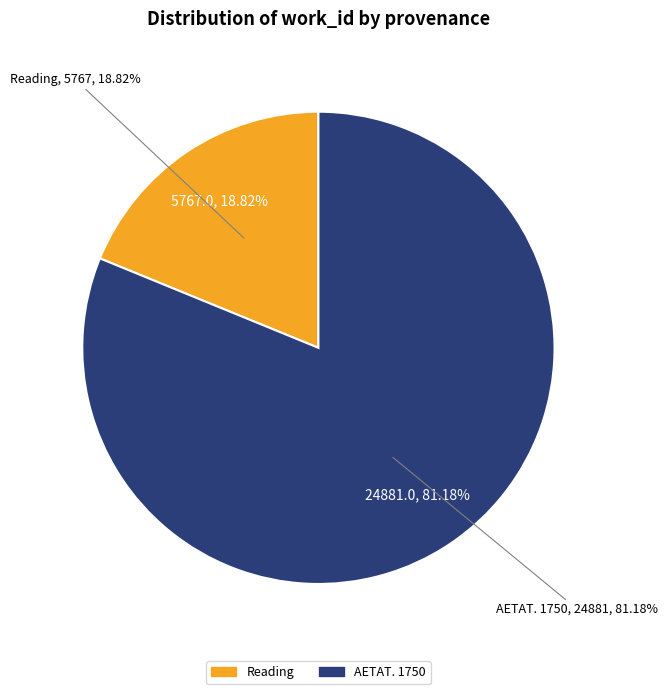

What percentage is the AETAT. 1750 slice, to the nearest percent?

81%